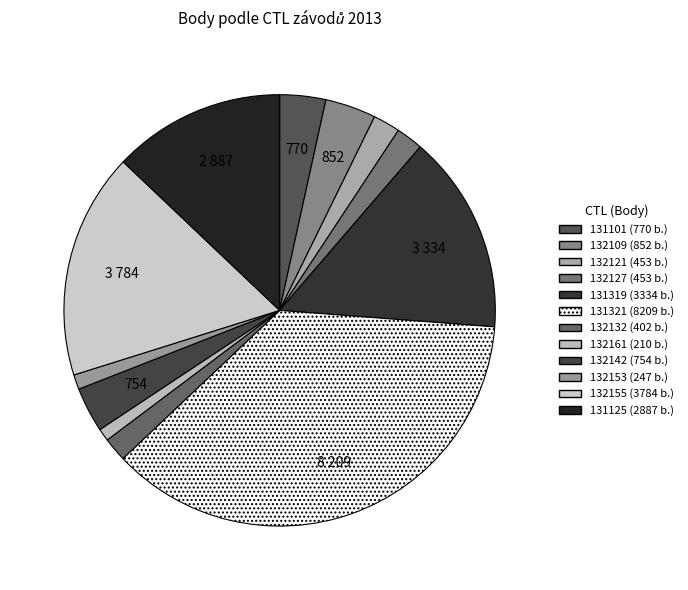

The 131101 slice represents 1% of the pie. True or false?

False